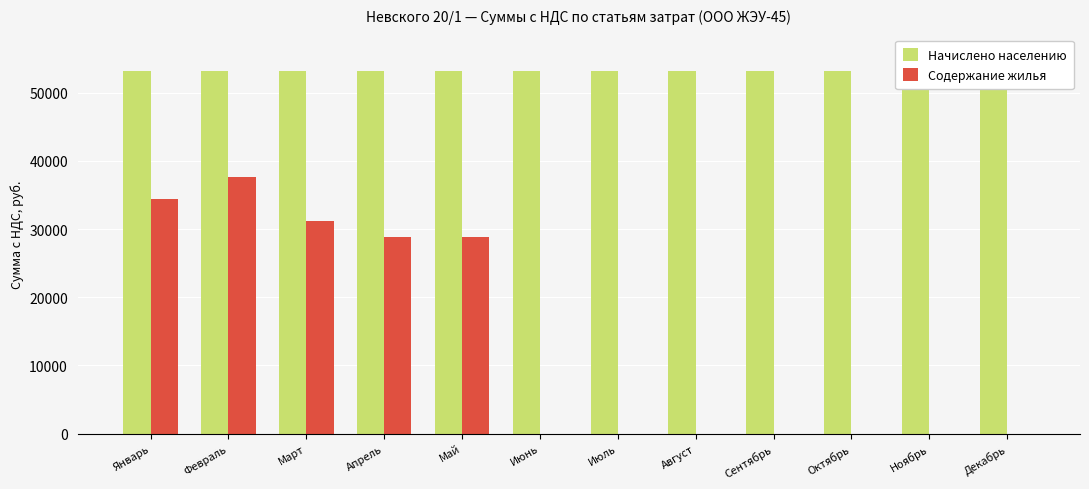

Which series has the largest range (max minus min)?

Содержание жилья